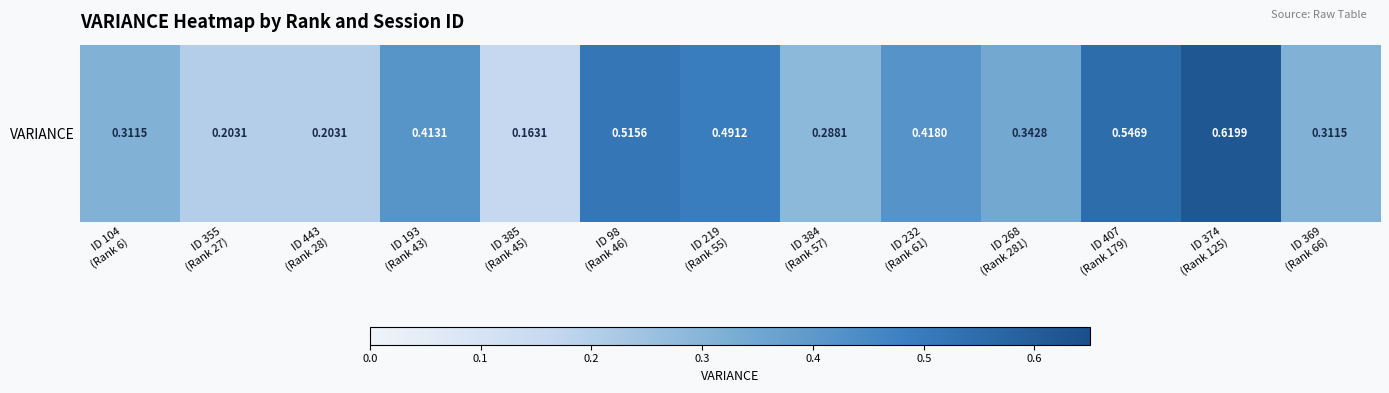

The chart shows a value of 0.3 at ID 443
(Rank 28). True or false?

False